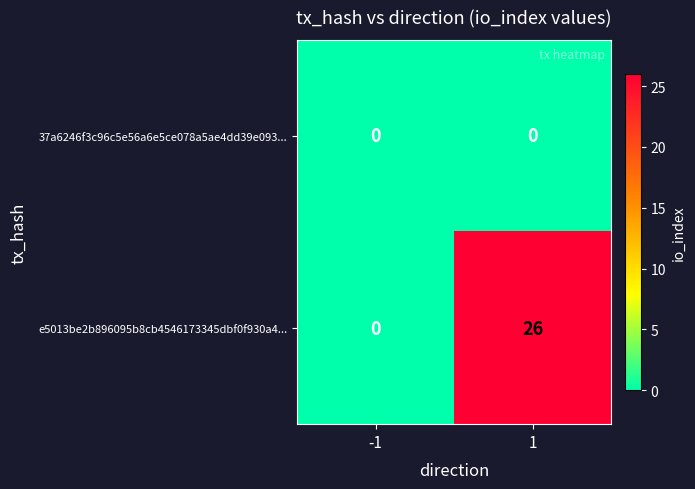

Which series has the widest spread of values?

e5013be2b896095b8cb4546173345dbf0f930a4...